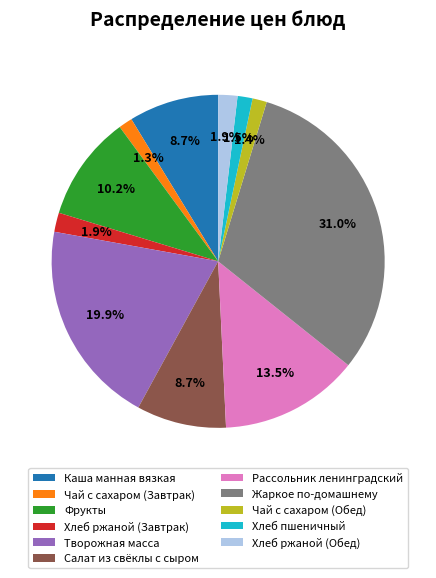

Is there any slice that represents more than half of the pie?

No